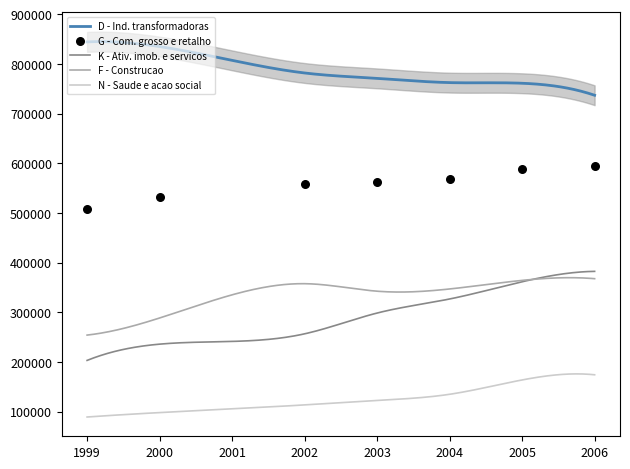

What is the total value across all series at 2000?

1990820